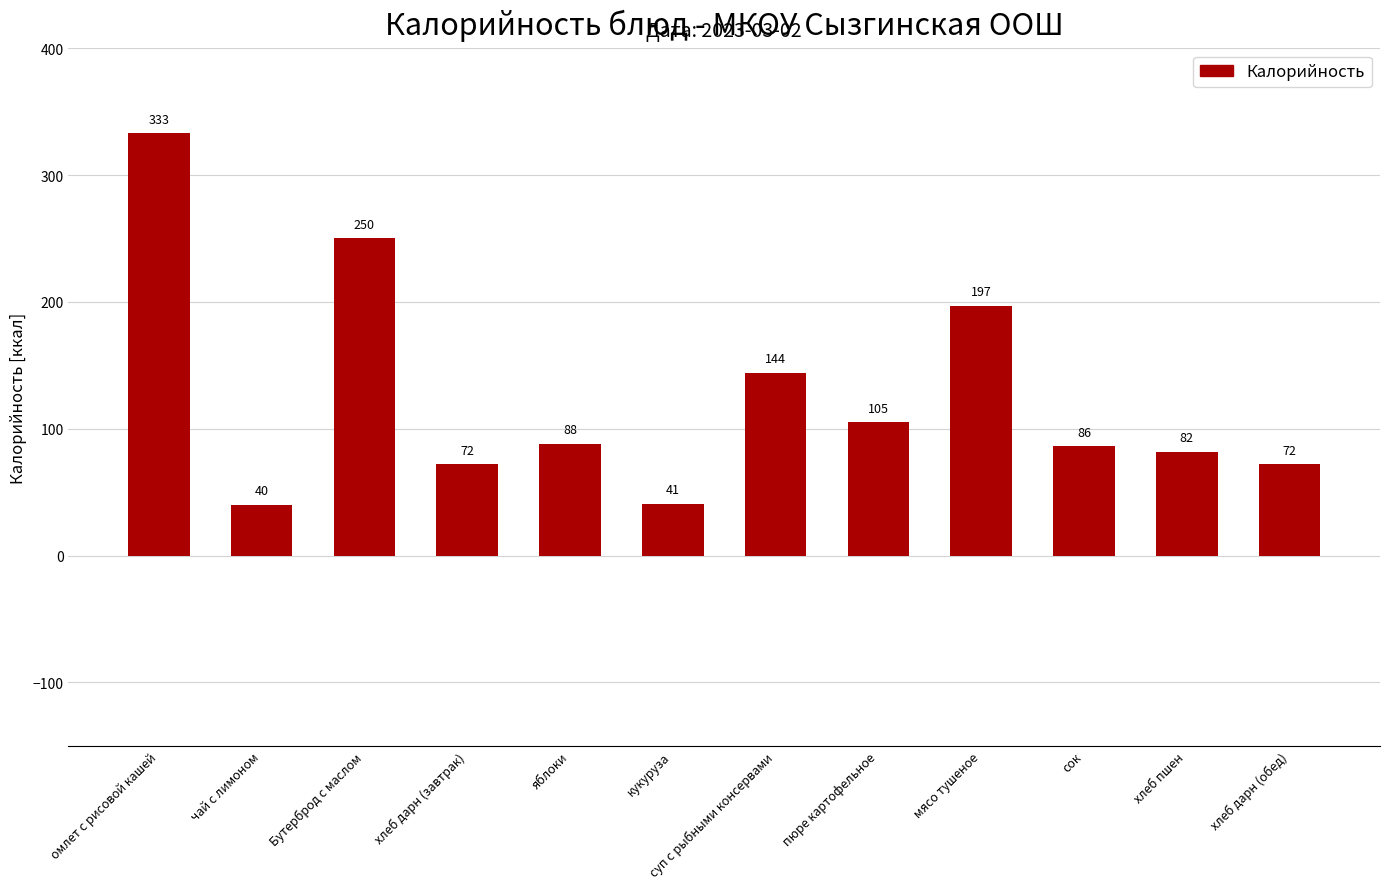

What is the sum of all values?

1510